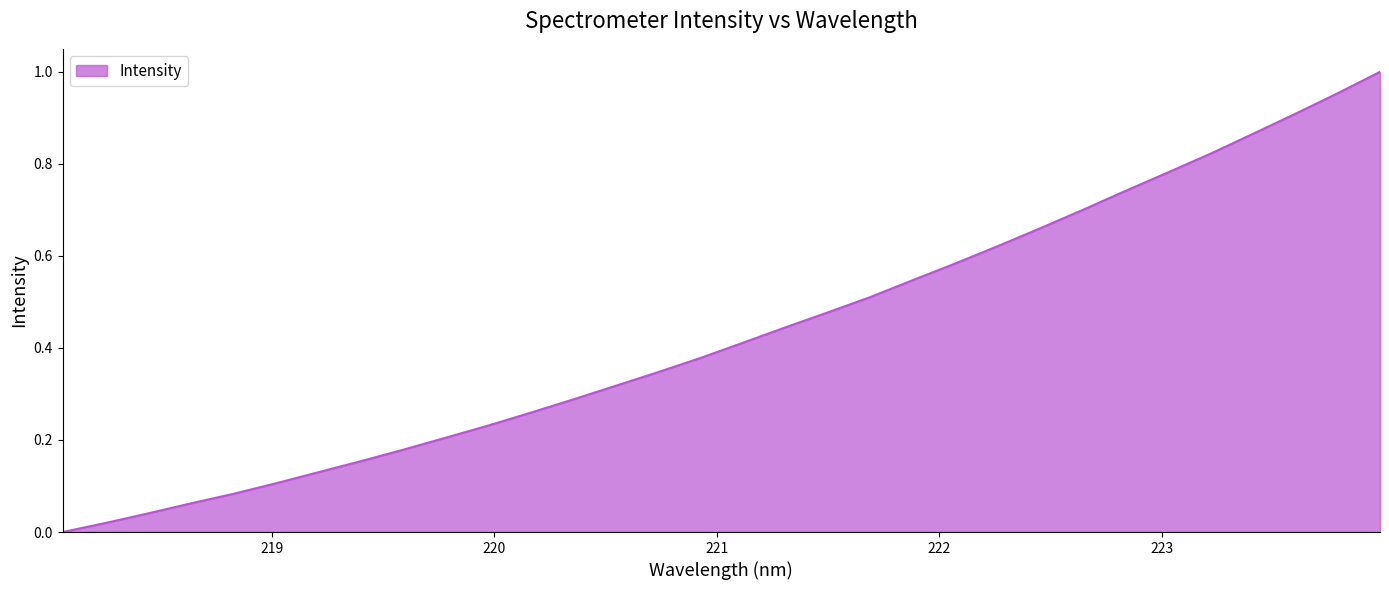

What is the value of the 13th point from the left?

0.3